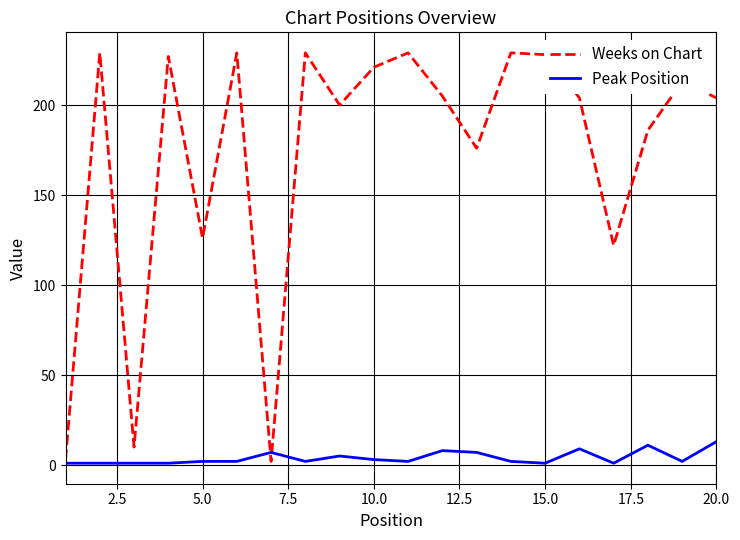

What is the highest value of the Weeks on Chart series?

229